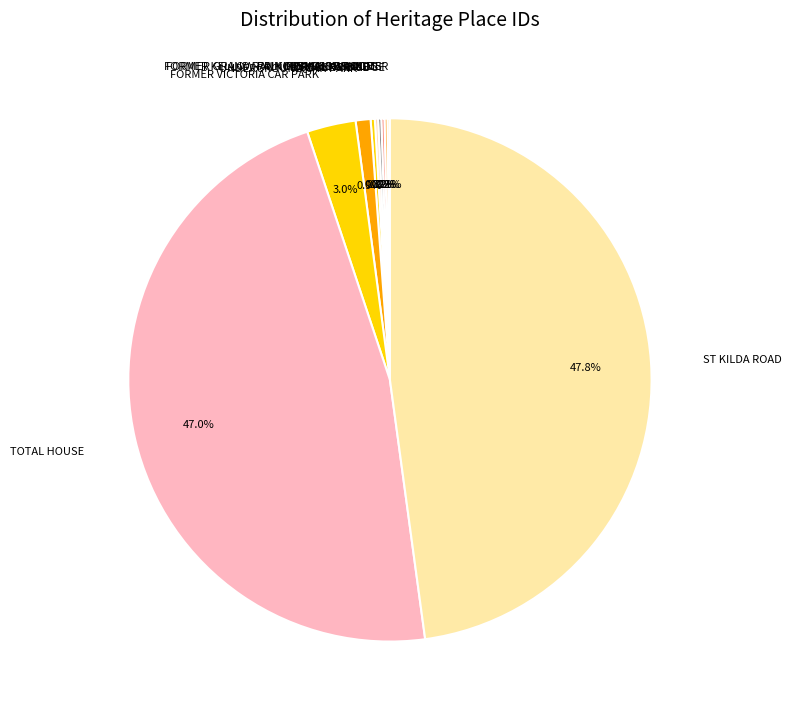

Which slice is the largest?

ST KILDA ROAD